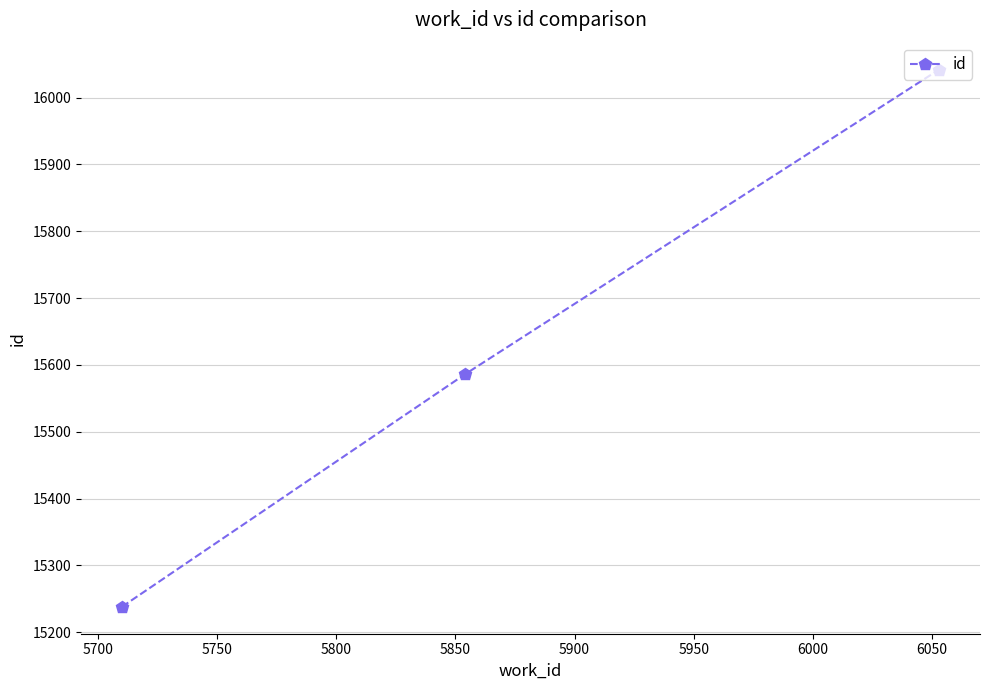

What is the value of the 1st point from the left?

15238